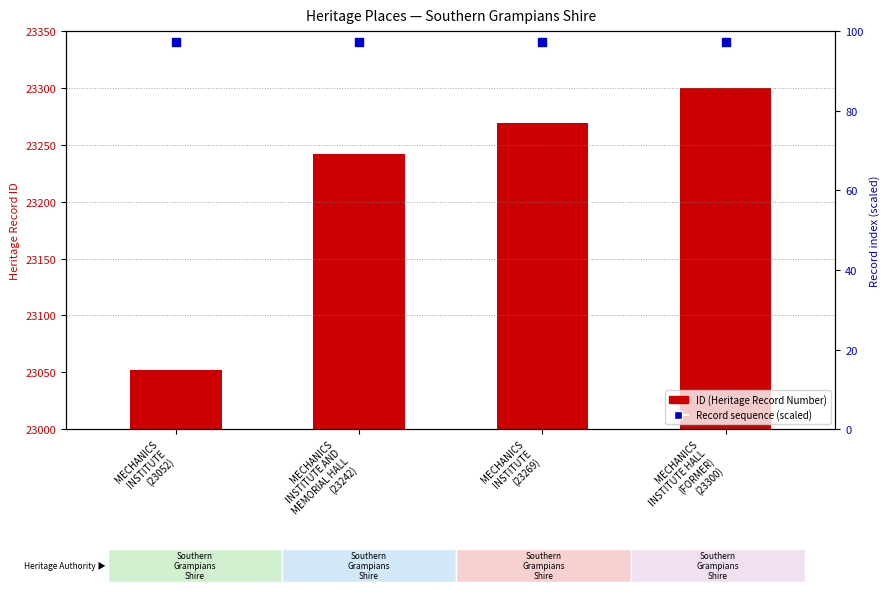

What are all the series names shown in the legend?

ID (Heritage Record Number), Record sequence (scaled)